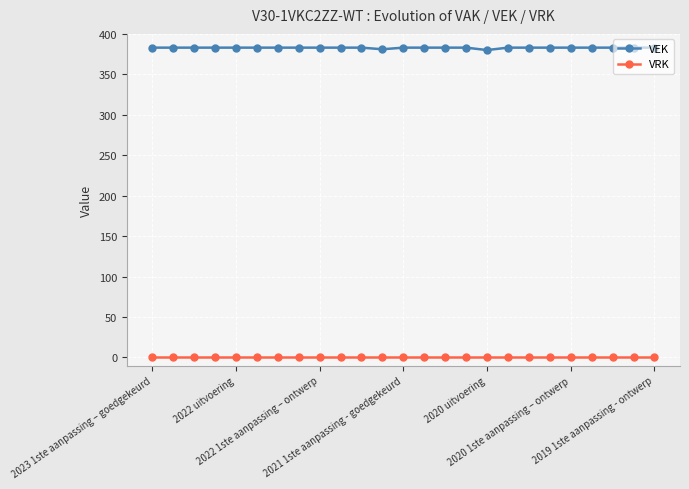

List the series in order of their overall mean, highest first.

VEK, VRK